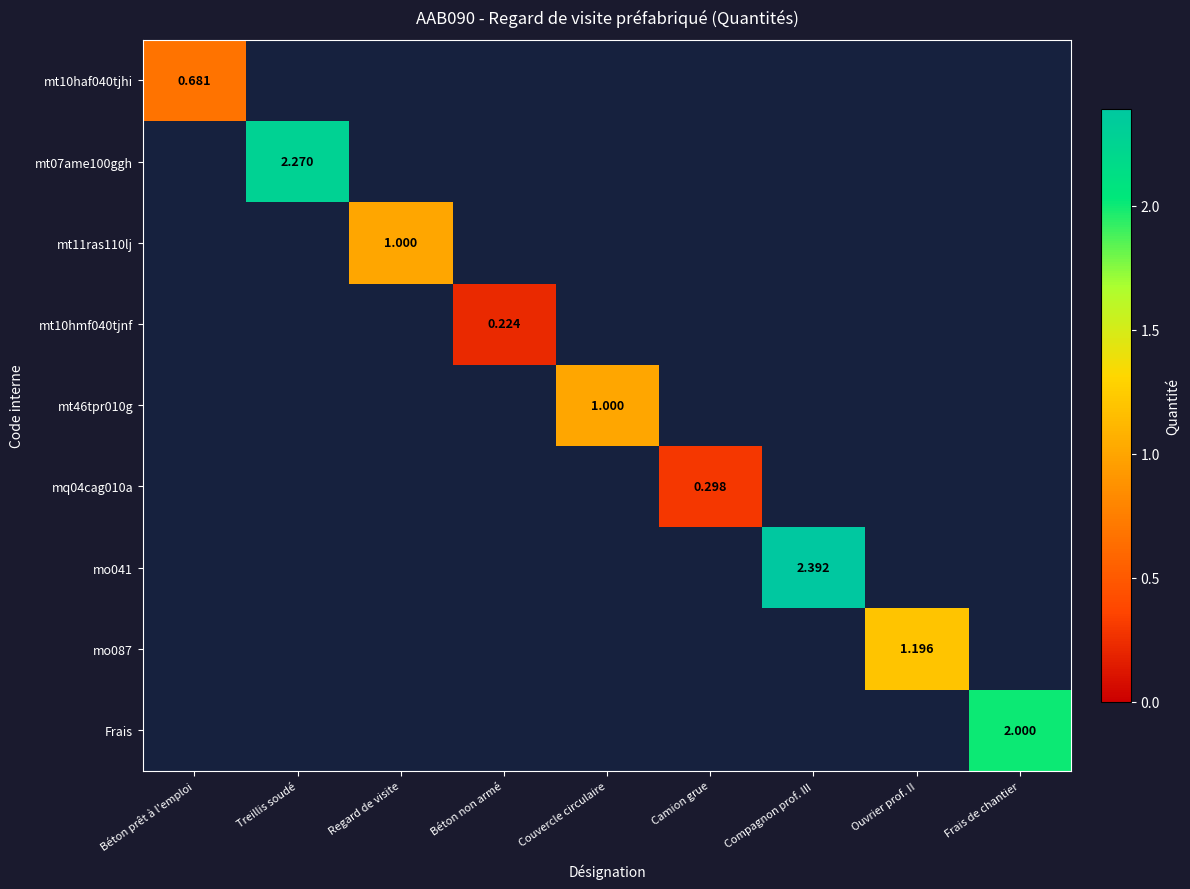

Which series has the largest range (max minus min)?

mo041